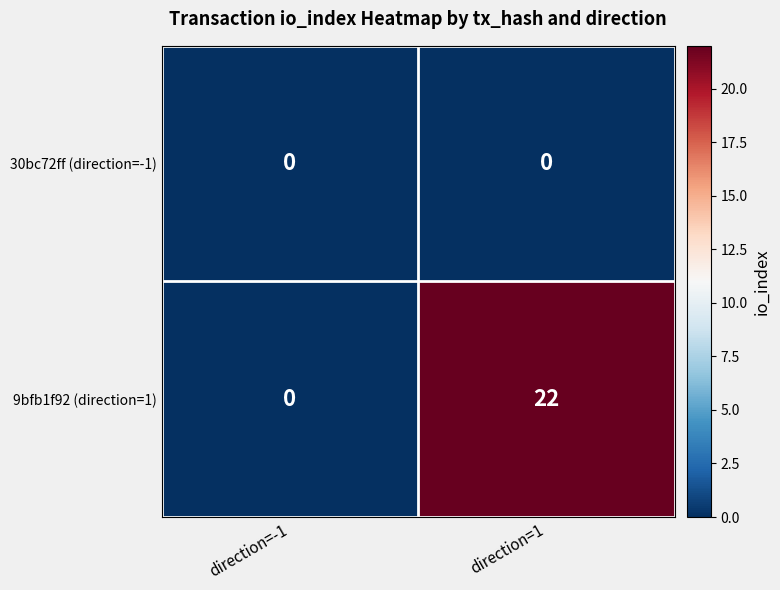

Is it true that 9bfb1f92 (direction=1) equals 0 at direction=-1?

True